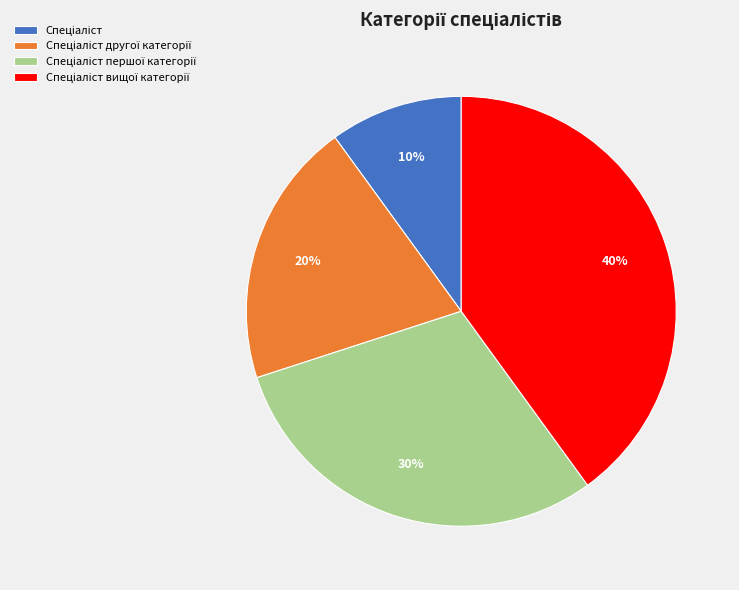

To the nearest percent, what is the difference between the largest and smallest slice percentages?

30%